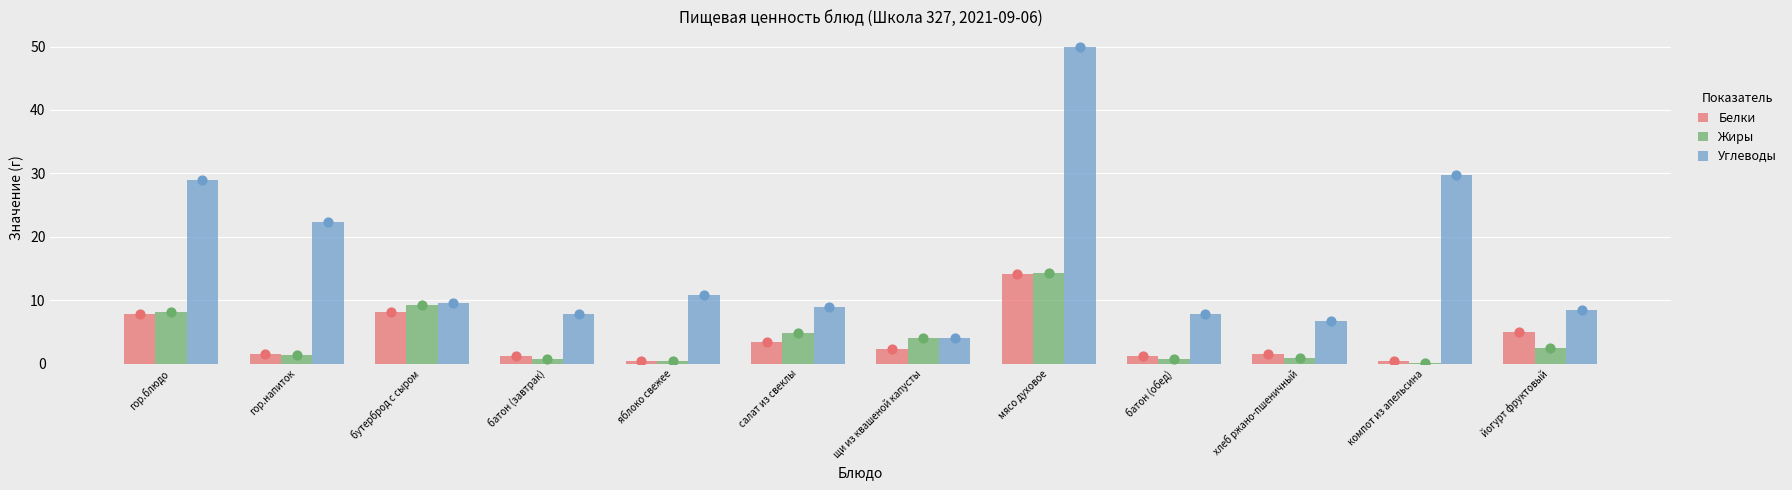

At how many categories does at least one series exceed 18?

4